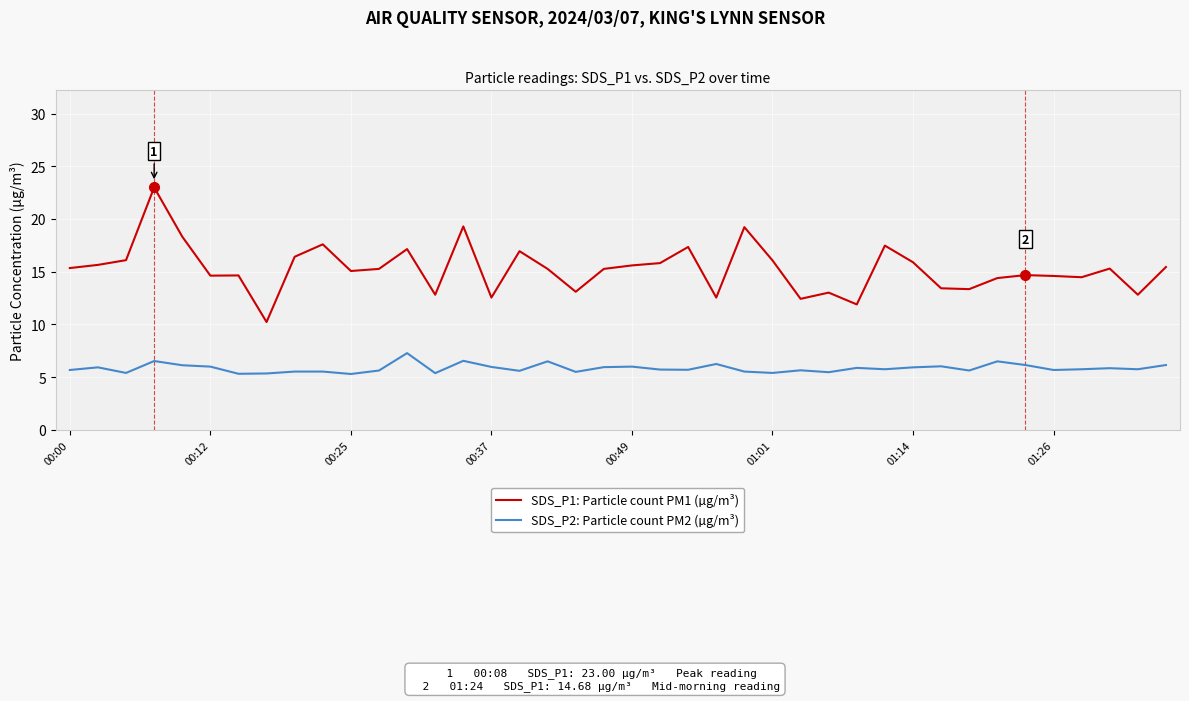

What is the difference between the maximum and minimum values in the SDS_P1: Particle count PM1 (µg/m³) series?

12.8